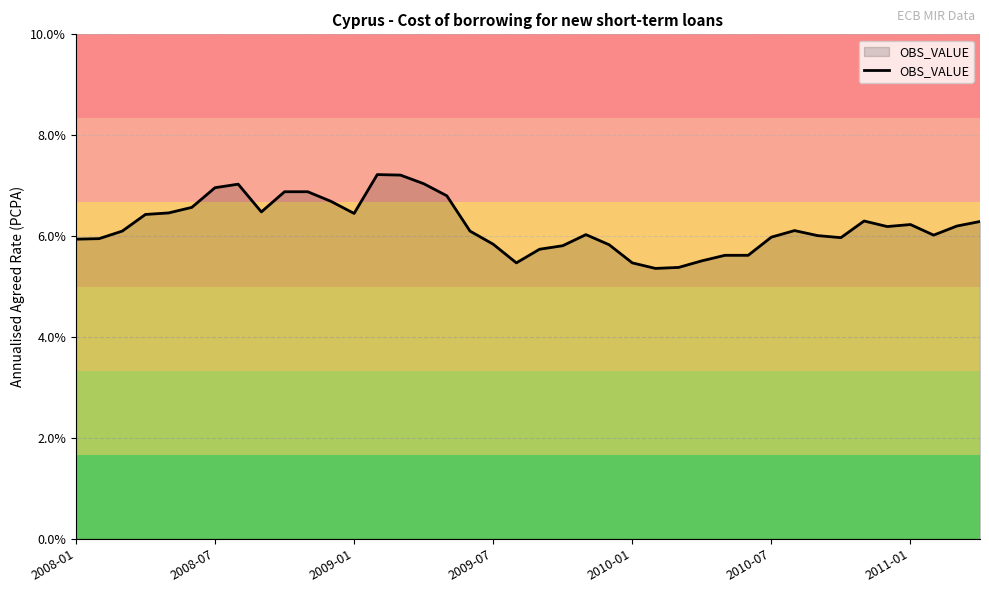

What is the smallest value displayed?

5.4